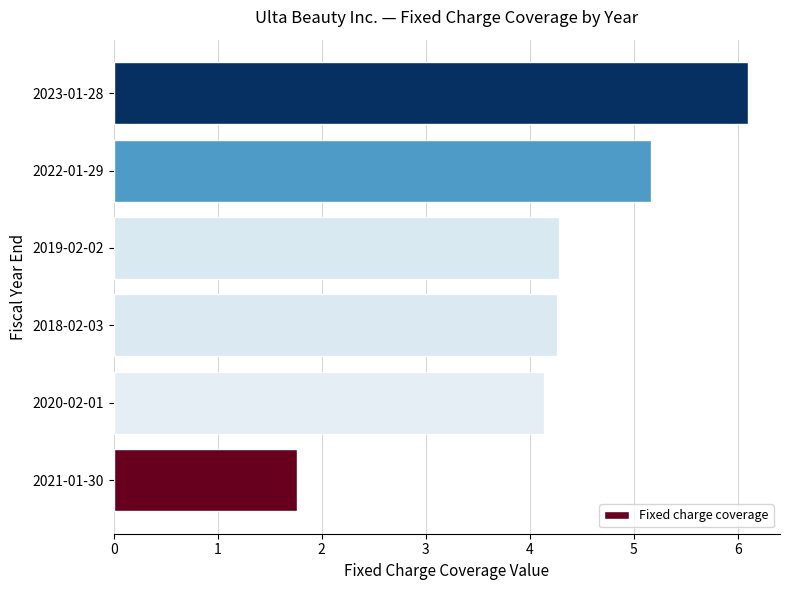

Which has a higher value, 2020-02-01 or 2021-01-30?

2020-02-01